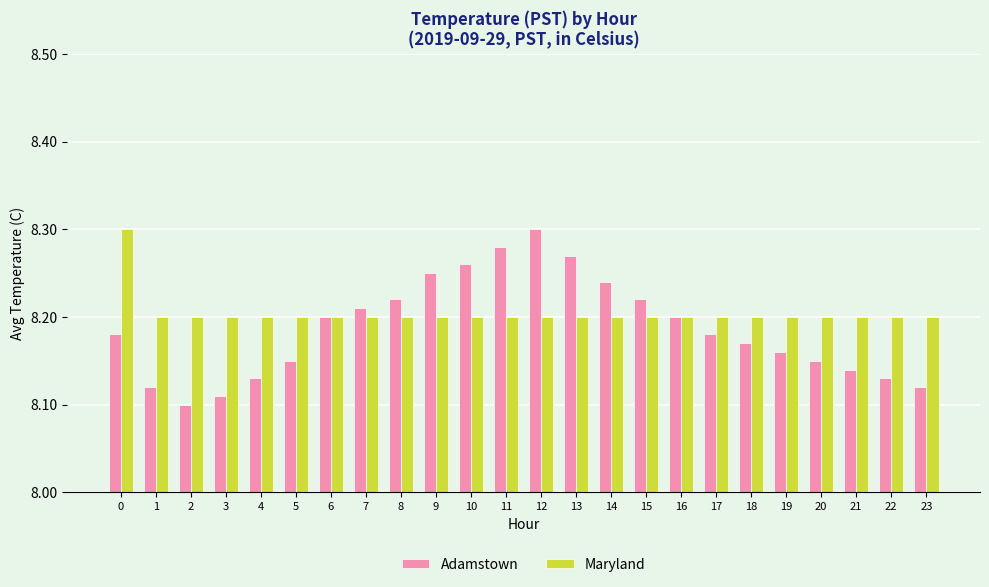

The Maryland series shows 2.5 at 16. True or false?

False